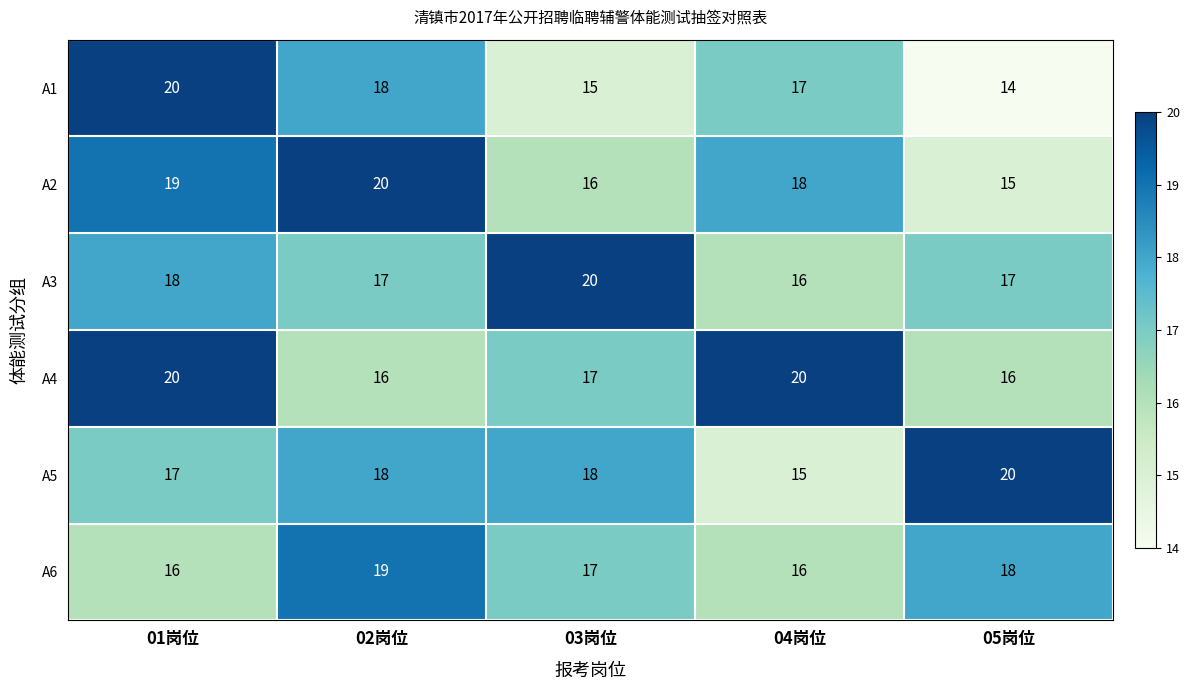

Is the value of A2 at 05岗位 greater than the value of A1 at 04岗位?

No